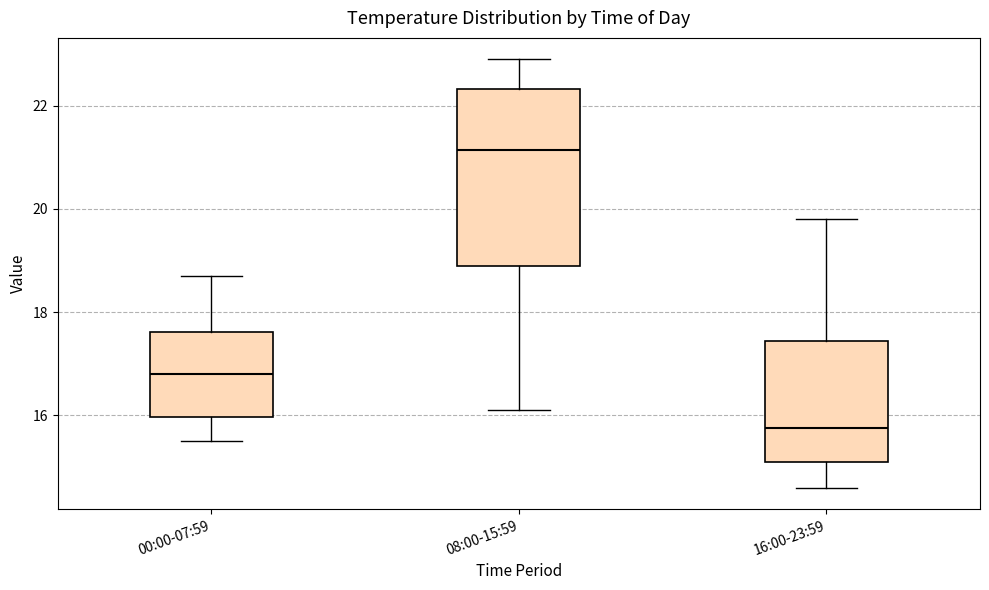

Where is the lower edge of the box for 08:00-15:59 on the y-axis? The values are not printed on the chart, so give them approximately, as read against the axis.

19.0